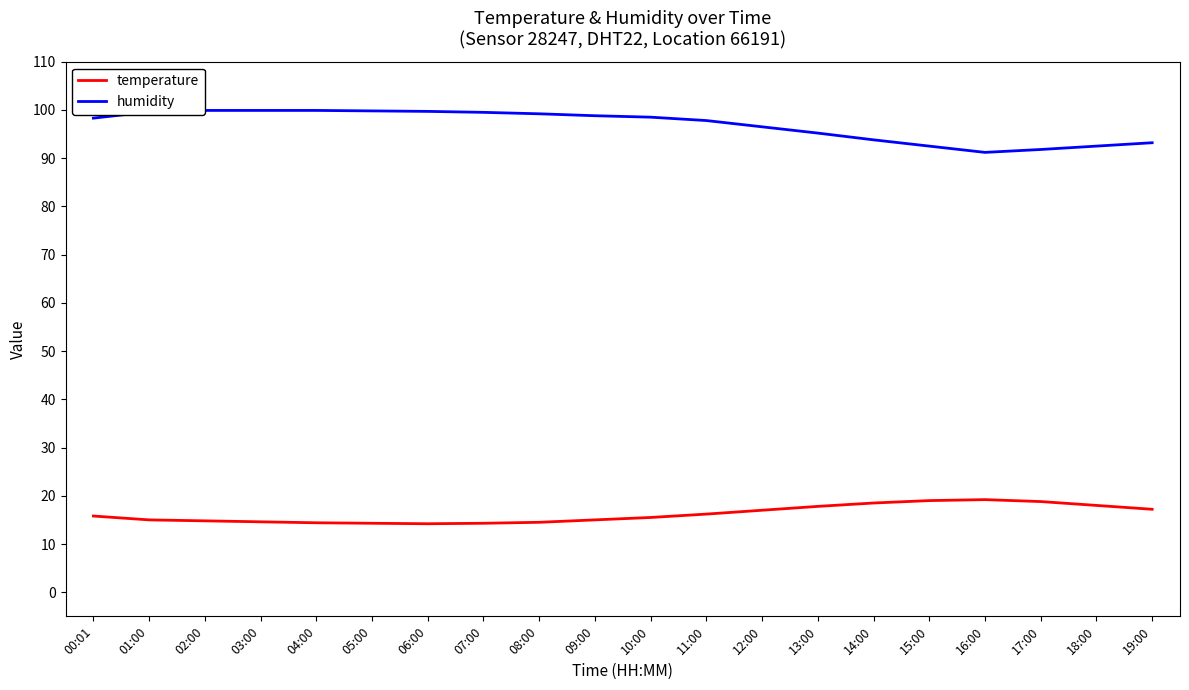

What is the lowest value of the humidity series?

91.2